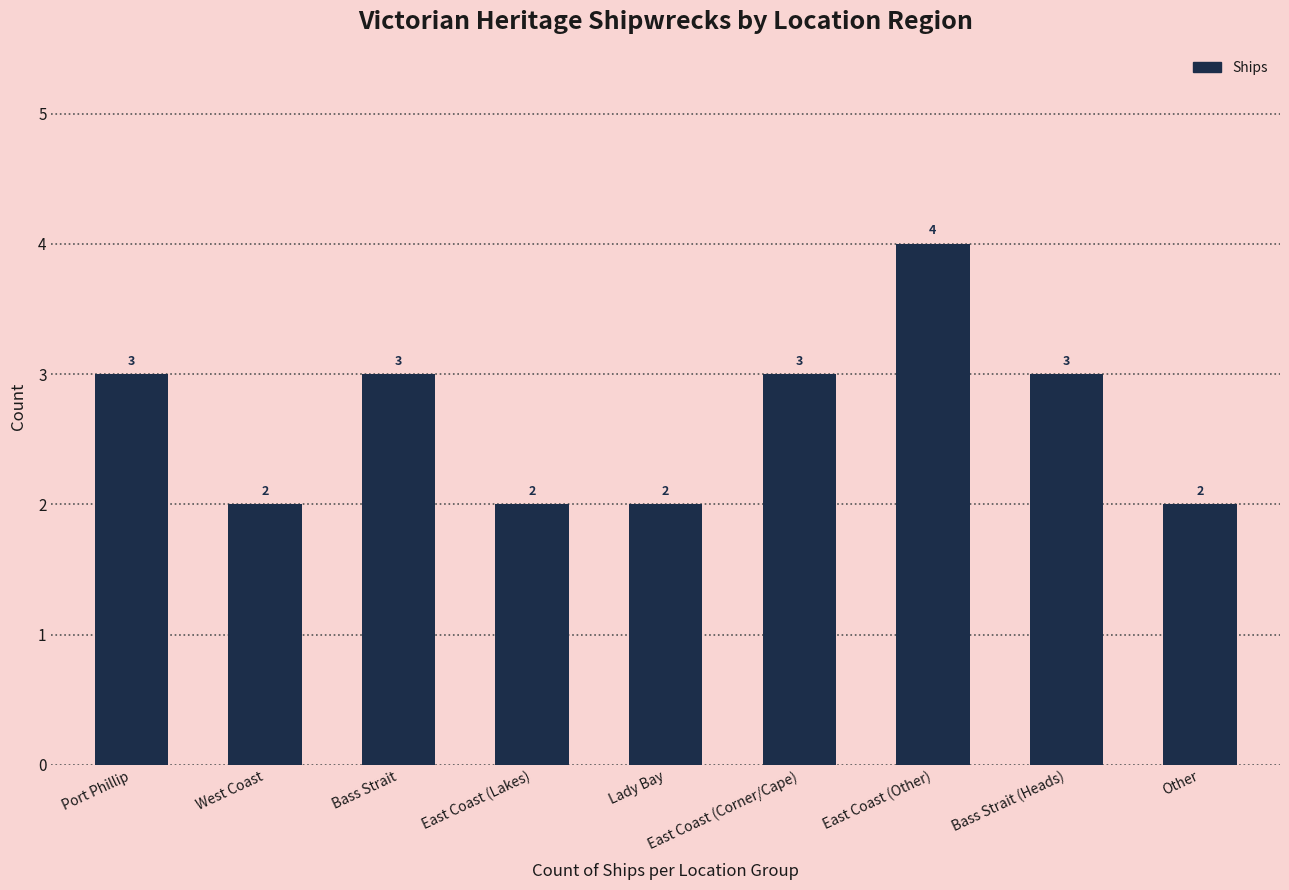

What is the value of the 3rd bar from the left?

3